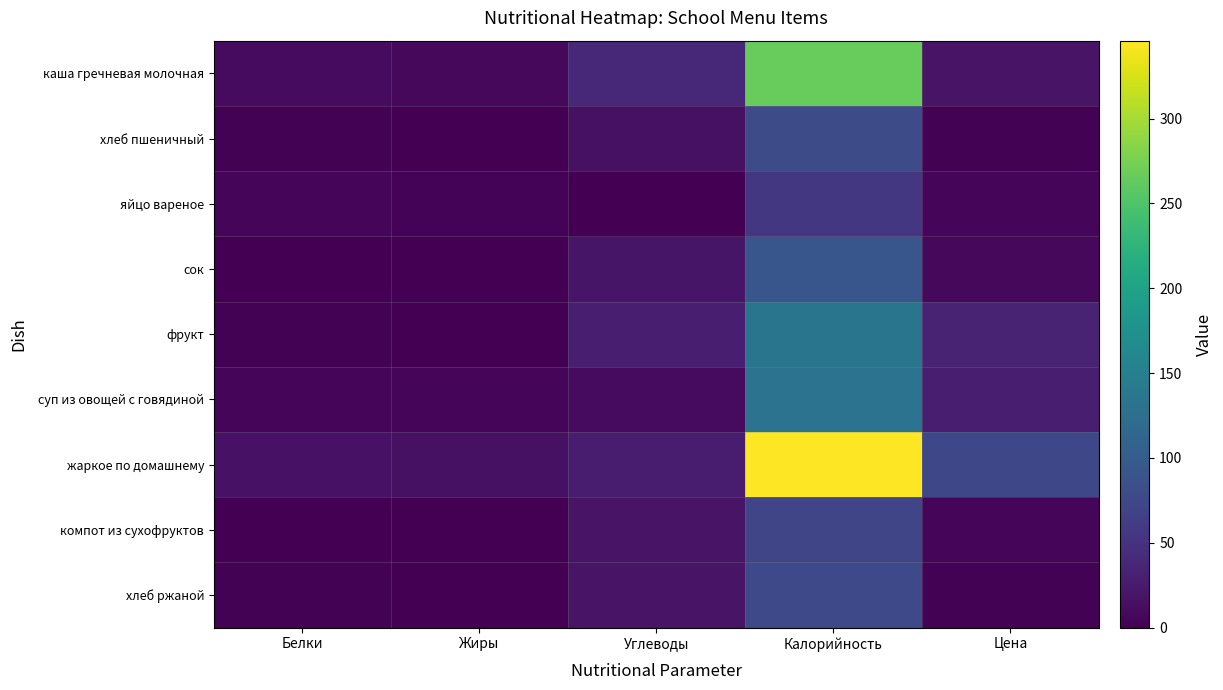

Between Цена and Углеводы, which is larger?

Углеводы